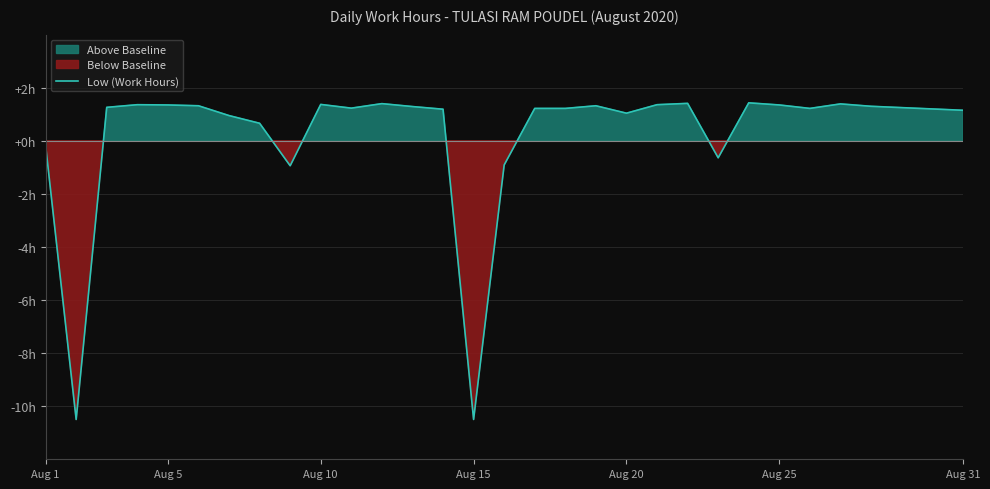

How many data points are less than 1?

8